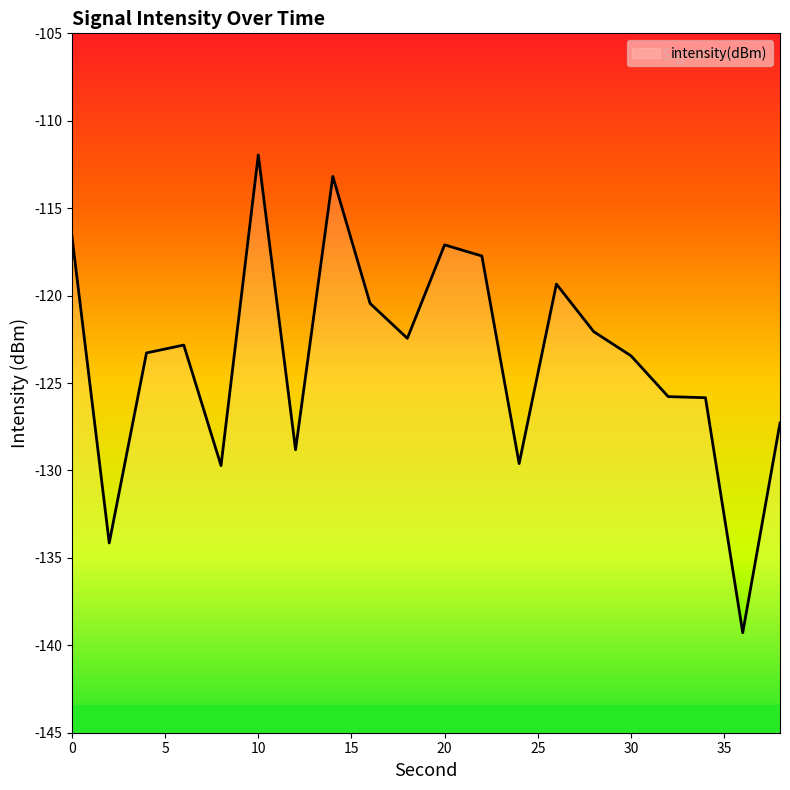

Reading right to left, transcribe all the data shown in this chart.

-127.3	-139.3	-125.8	-125.8	-123.4	-122.1	-119.3	-129.6	-117.7	-117.1	-122.4	-120.4	-113.2	-128.8	-112.0	-129.7	-122.8	-123.3	-134.1	-116.6